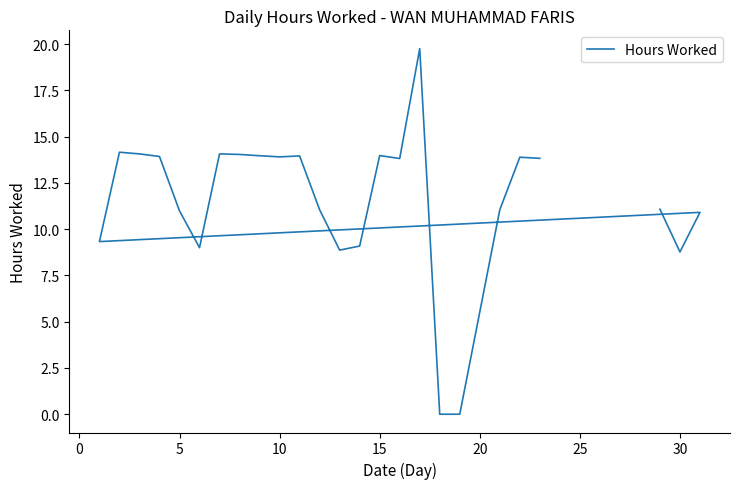

What is the difference between the maximum and second lowest values?

19.8